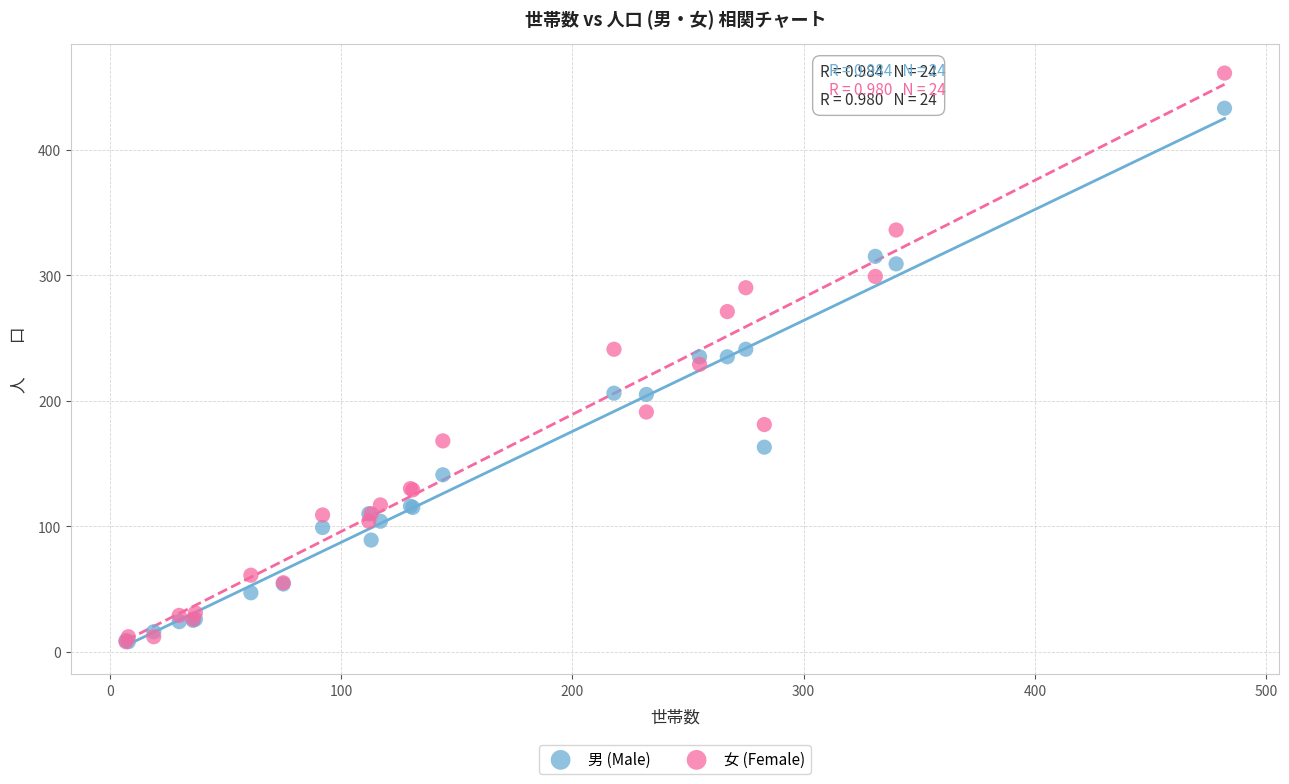

What are all the series names shown in the legend?

男 (Male), 女 (Female)